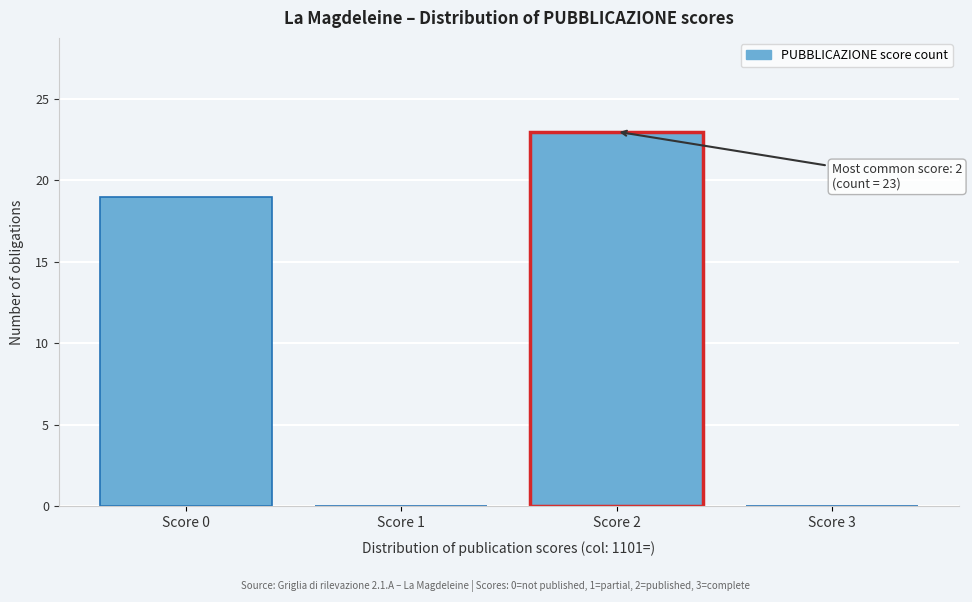

Reading right to left, transcribe all the data shown in this chart.

Score 3=0	Score 2=23	Score 1=0	Score 0=19